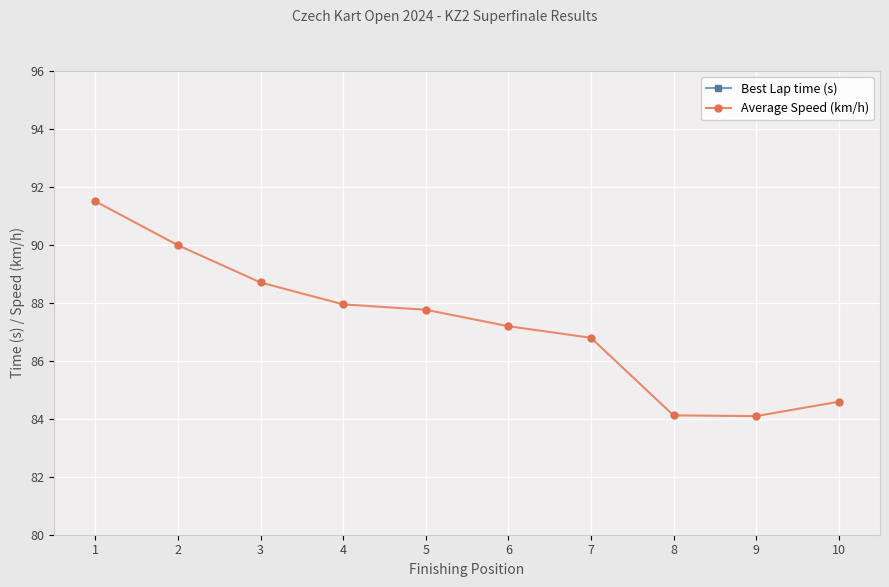

What is the maximum value shown in the chart?

91.5